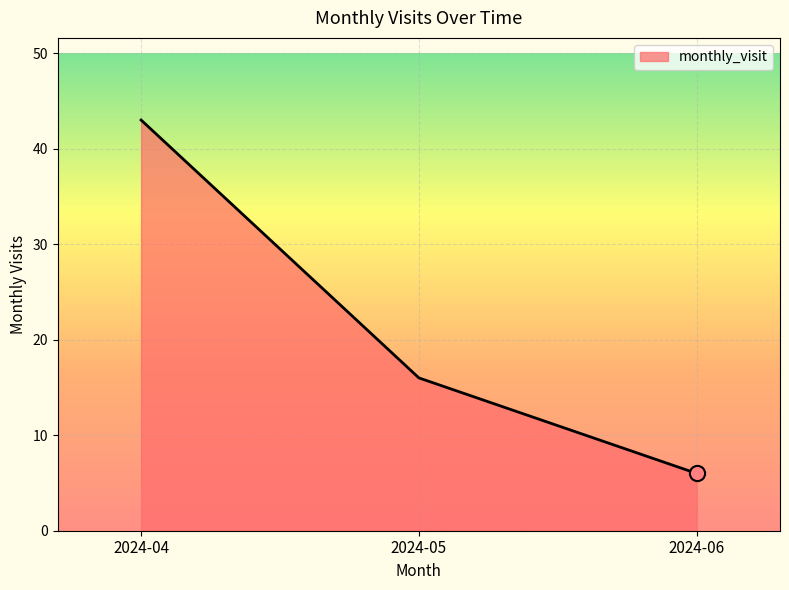

What is the change in value from 2024-05 to 2024-06?

-10